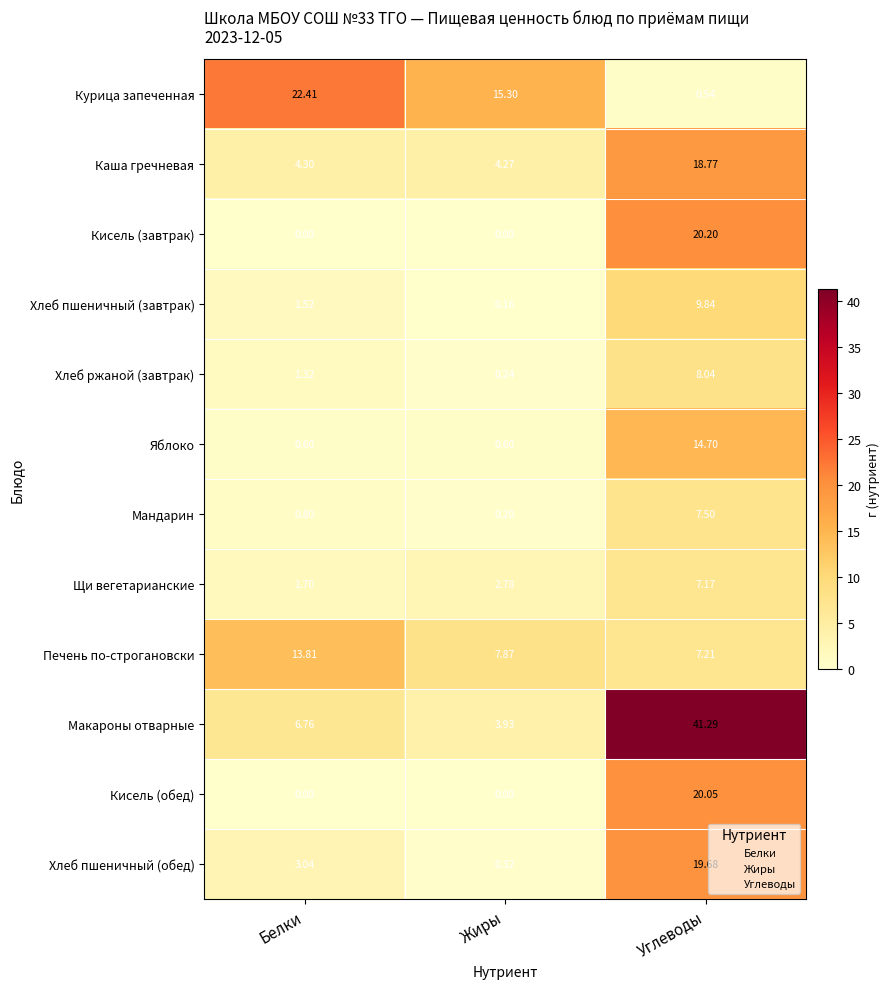

At Углеводы, list the series in order from smallest to largest.

Курица запеченная, Щи вегетарианские, Печень по-строгановски, Мандарин, Хлеб ржаной (завтрак), Хлеб пшеничный (завтрак), Яблоко, Каша гречневая, Хлеб пшеничный (обед), Кисель (обед), Кисель (завтрак), Макароны отварные